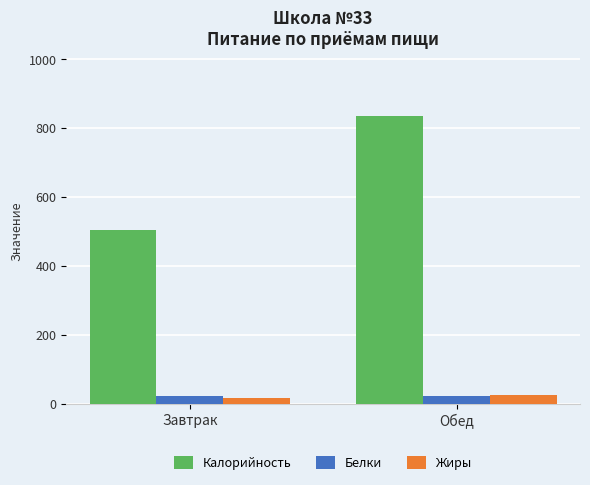

What is the difference between the Белки values at Обед and Завтрак?

2.2